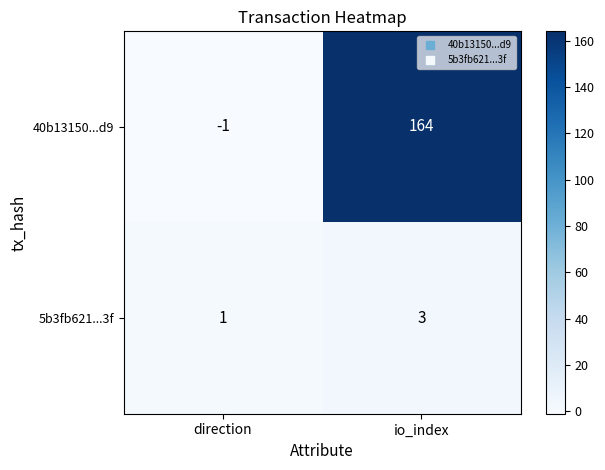

At which category is the sum across all series the highest?

io_index